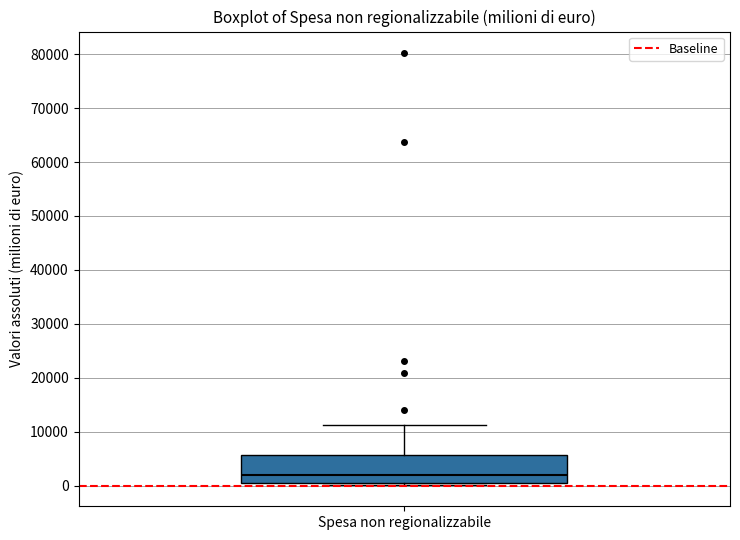

Where does the upper whisker of the box for Spesa non regionalizzabile end on the y-axis? The values are not printed on the chart, so give them approximately, as read against the axis.

11000